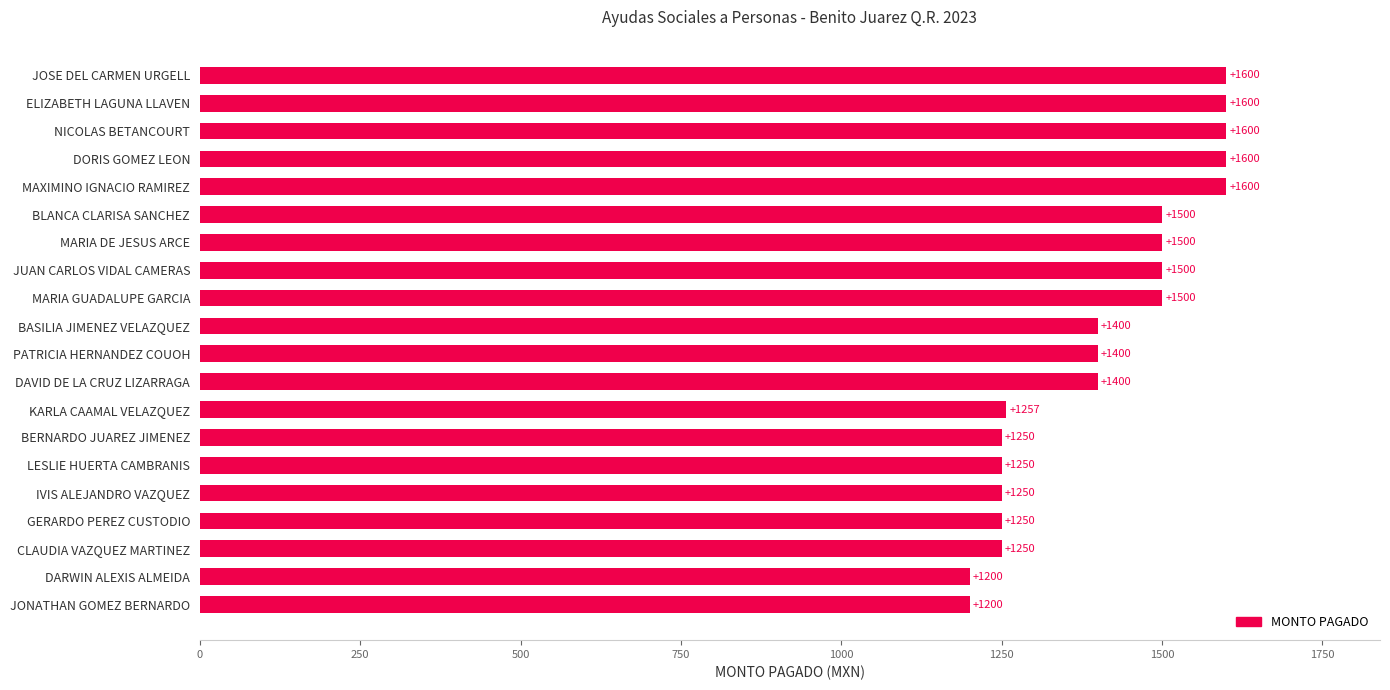

What is the average value?

1405